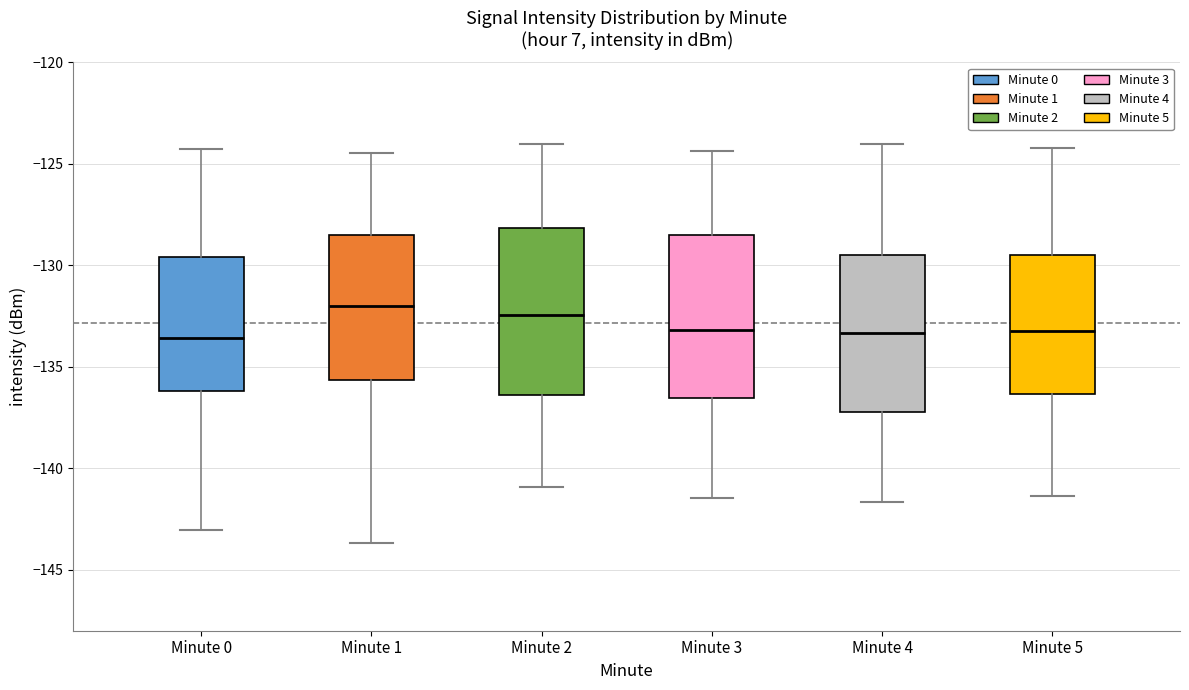

Reading left to right, read every box against the y-axis: the position of its median line, the range the box covers, and the ends of its whiskers. The values are not printed on the chart, so give them approximately, as read against the axis.

Minute 0: median -133.5, box -136.0 to -129.5, whiskers -143.0 to -124.5
Minute 1: median -132.0, box -135.5 to -128.5, whiskers -143.5 to -124.5
Minute 2: median -132.5, box -136.5 to -128.0, whiskers -141.0 to -124.0
Minute 3: median -133.0, box -136.5 to -128.5, whiskers -141.5 to -124.5
Minute 4: median -133.5, box -137.0 to -129.5, whiskers -141.5 to -124.0
Minute 5: median -133.0, box -136.5 to -129.5, whiskers -141.5 to -124.0